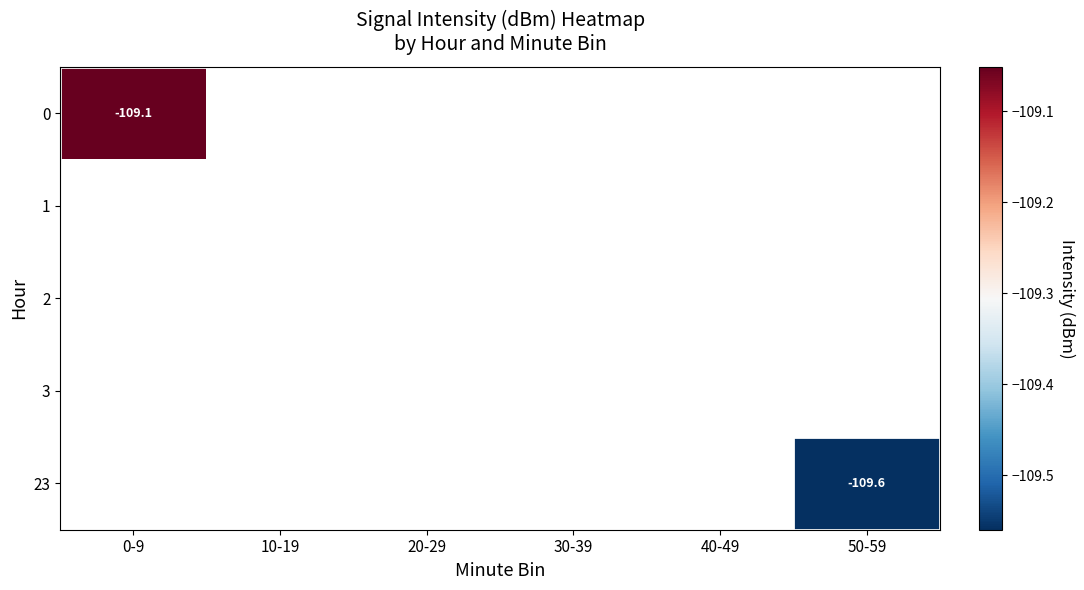

The 23 series shows -109.6 at 50-59. True or false?

True